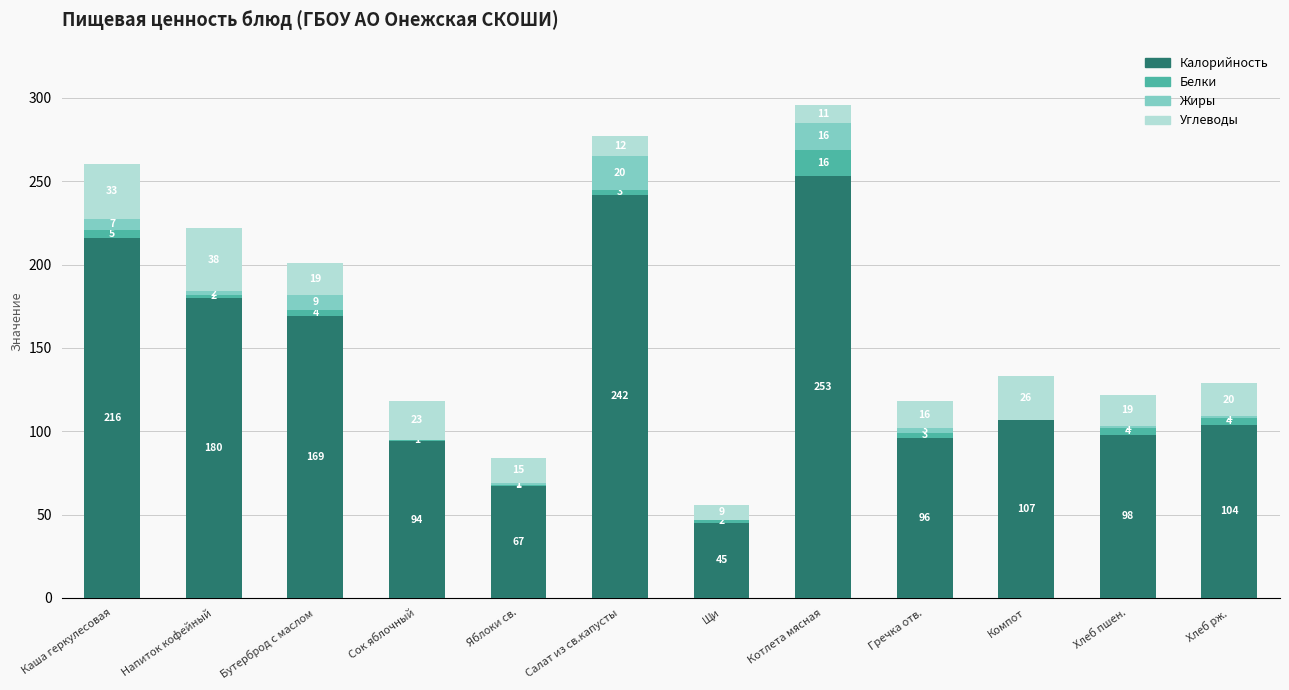

What is the sum of all Калорийность values?

1671.0